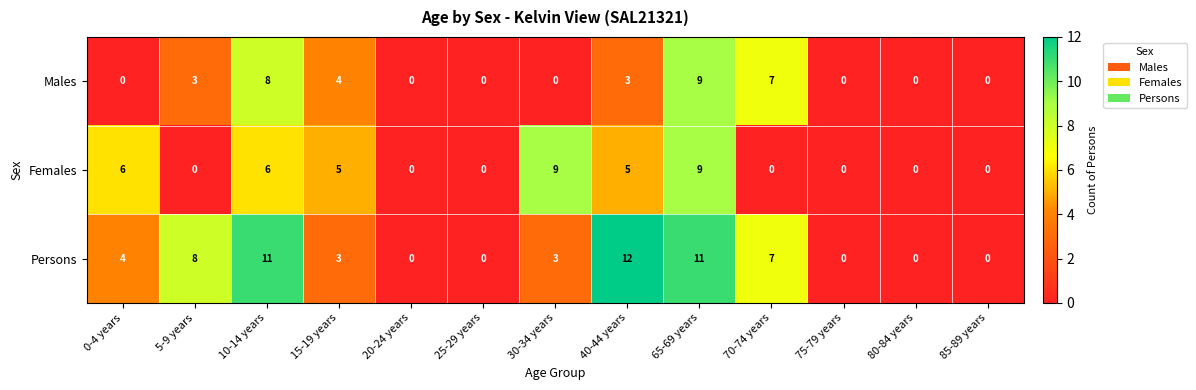

What is the total value across all series at 10-14 years?

25